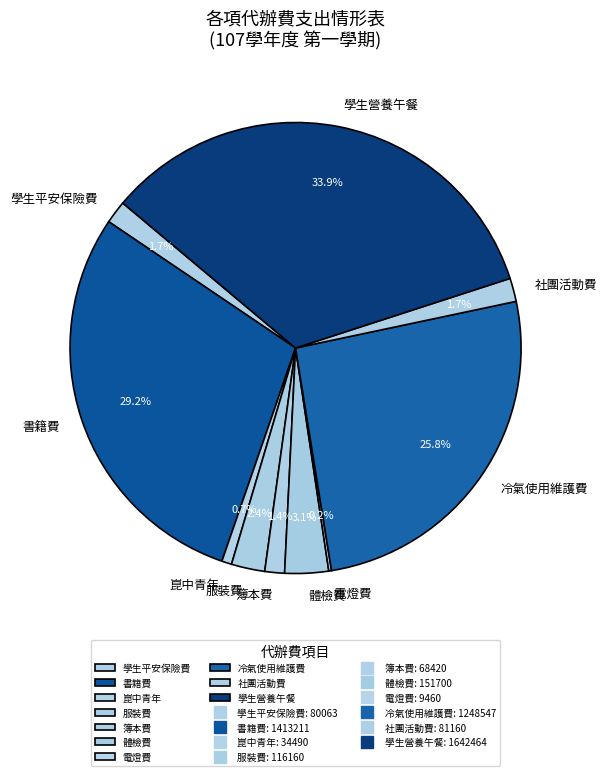

To the nearest percent, what percentage of the pie is 體檢費?

3%